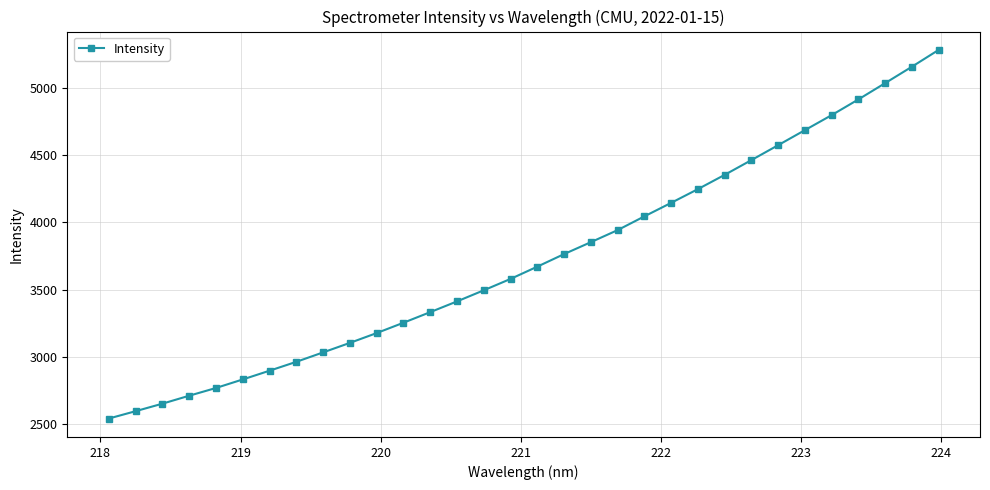

What is the value of the 11th point from the left?

3177.6